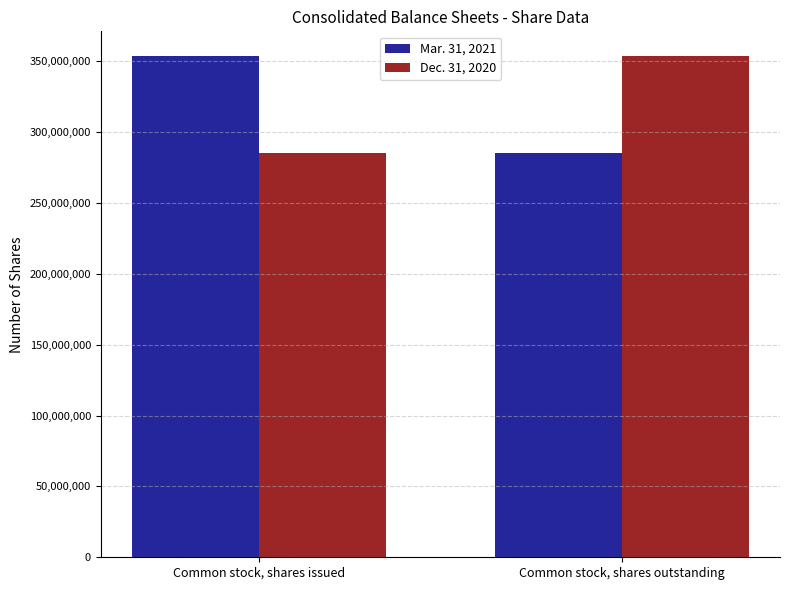

How many categories are shown in the chart?

2